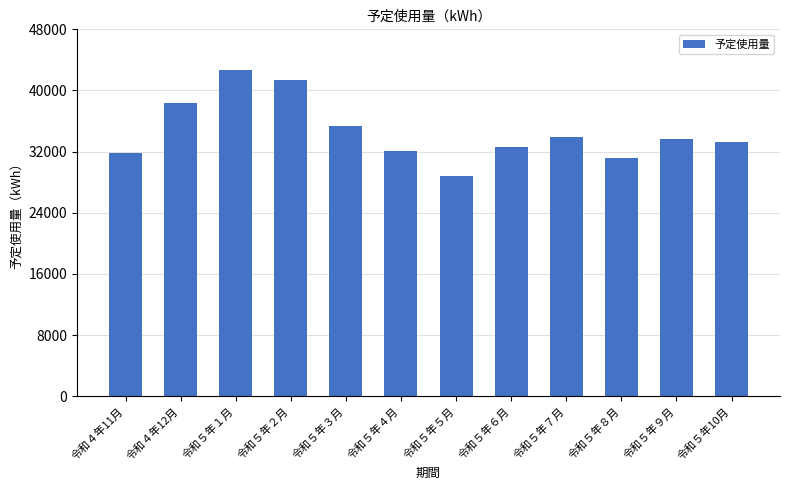

How many bars are there in total?

12